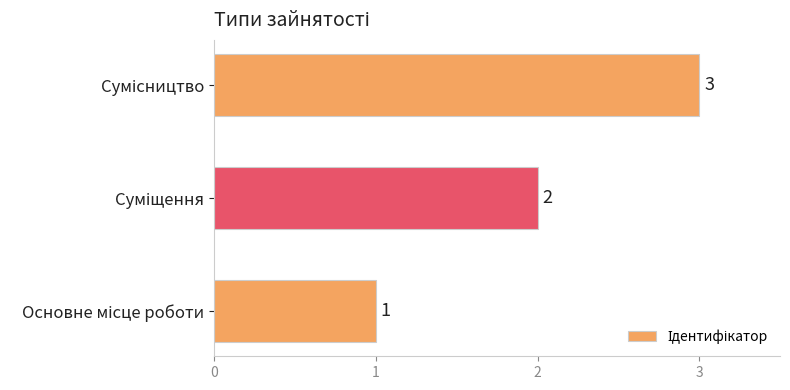

How many values are between 1 and 3?

3